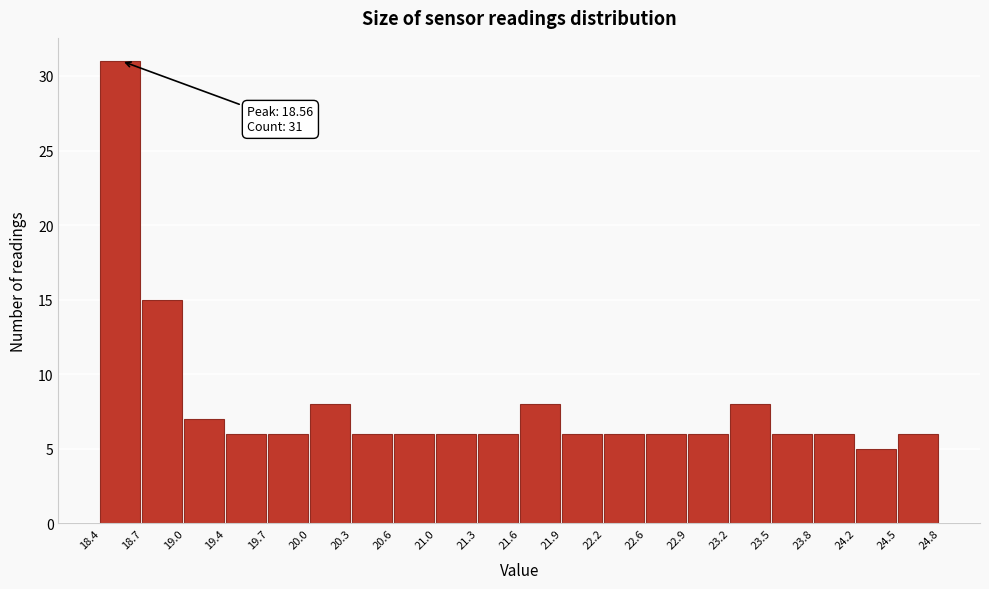

Which range on the x-axis has the tallest bar?

18.4 to 18.7